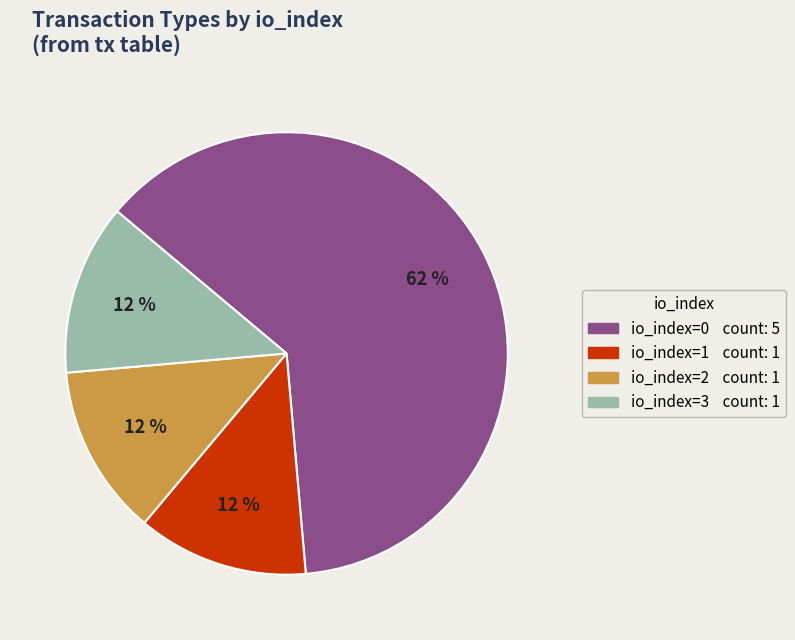

Count the number of slices in the pie.

4